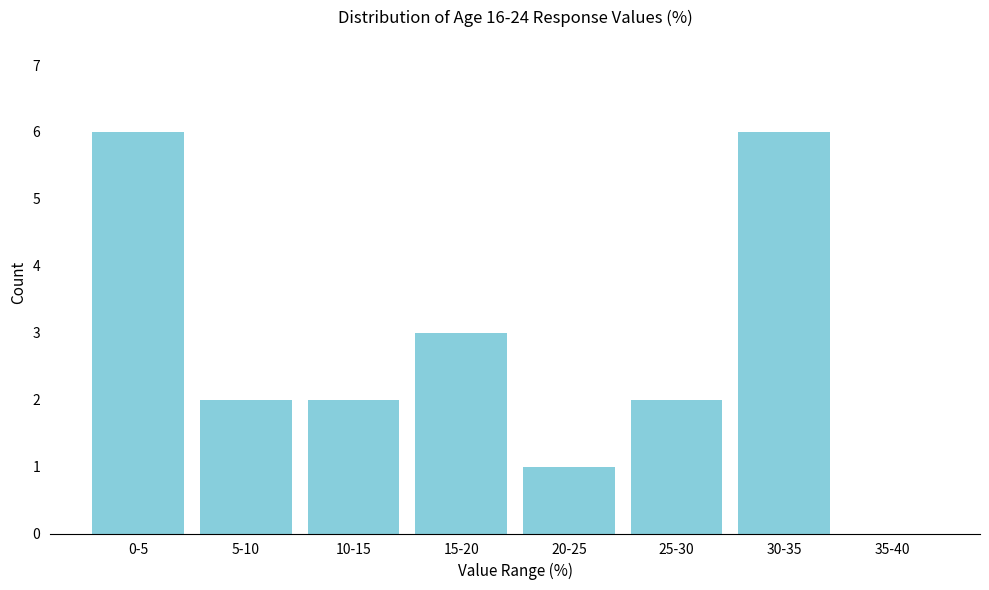

Reading right to left, what are all the values shown in this chart?

35-40=0	30-35=6	25-30=2	20-25=1	15-20=3	10-15=2	5-10=2	0-5=6